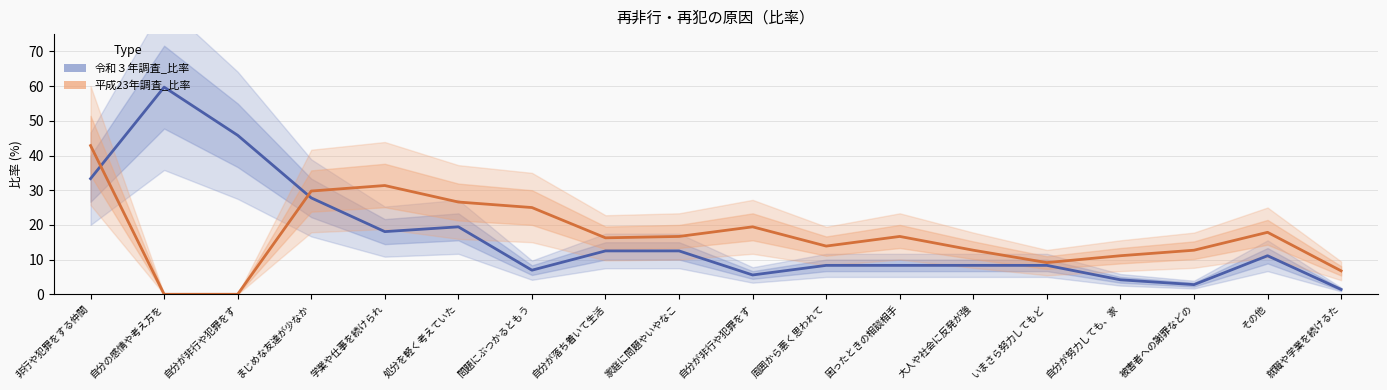

Rank the categories by 平成23年調査_比率 value from lowest to highest.

自分の感情や考え方を, 自分が非行や犯罪をす, 就職や学業を続けるた, いまさら努力してもど, 自分が努力しても、家, 大人や社会に反発が強, 被害者への謝罪などの, 周囲から悪く思われて, 自分が落ち着いて生活, 家庭に問題やいやなこ, 困ったときの相談相手, その他, 自分が非行や犯罪をす, 問題にぶつかるともう, 処分を軽く考えていた, まじめな友達が少なか, 学業や仕事を続けられ, 非行や犯罪をする仲間